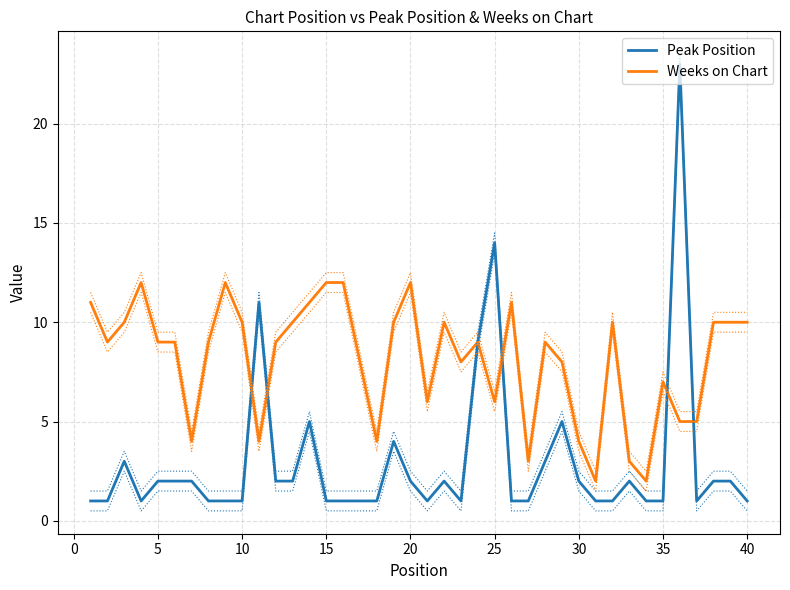

What are all the series names shown in the legend?

Peak Position, Weeks on Chart